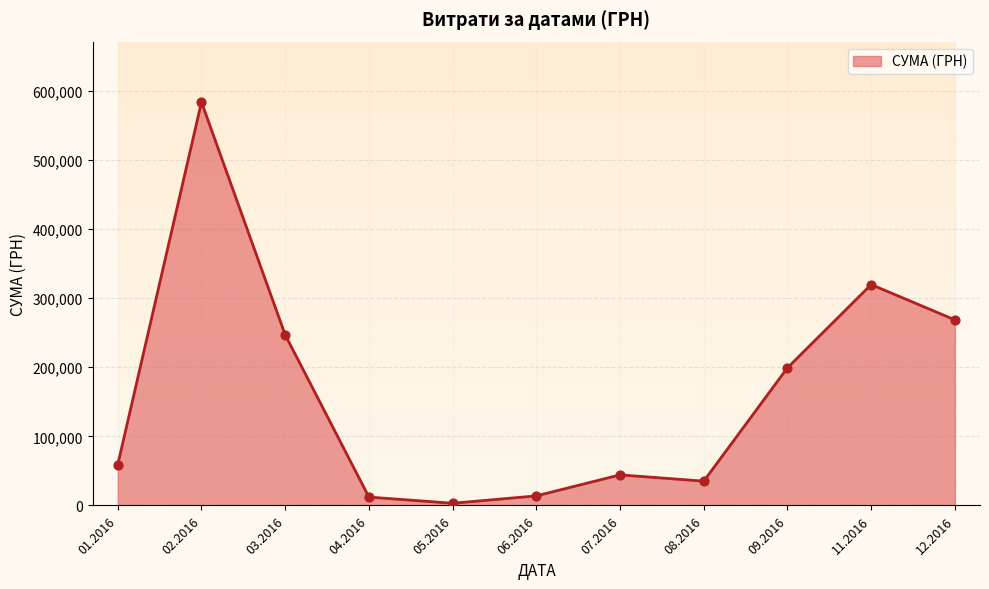

What is the change in value from 01.2016 to 08.2016?

-24092.9